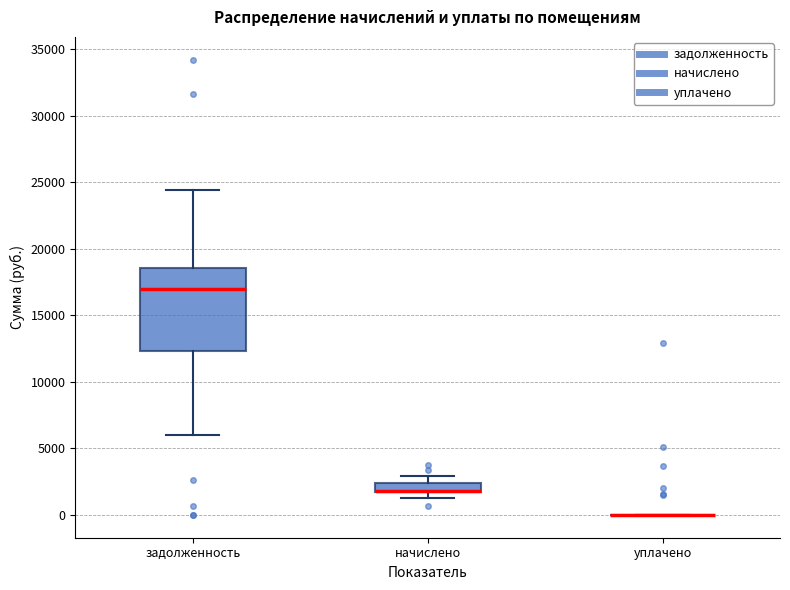

Comparing the boxes themselves (not the whiskers), which one is the tallest?

задолженность